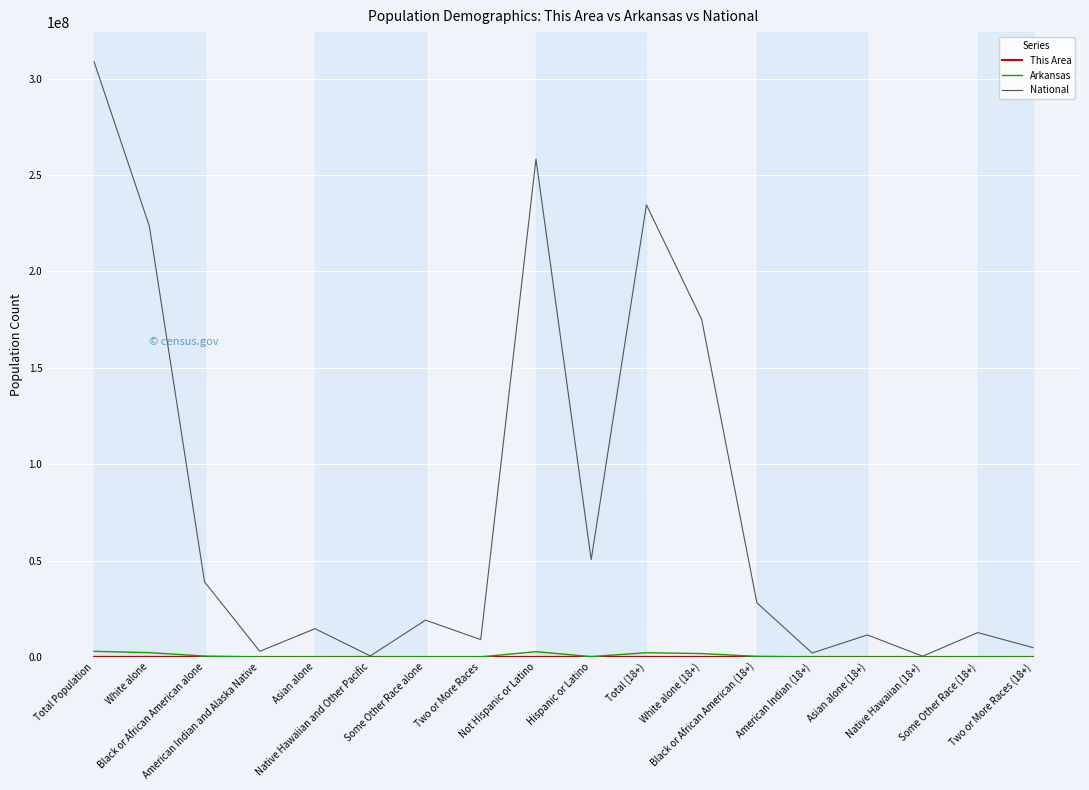

Which series has the largest total across all categories?

National